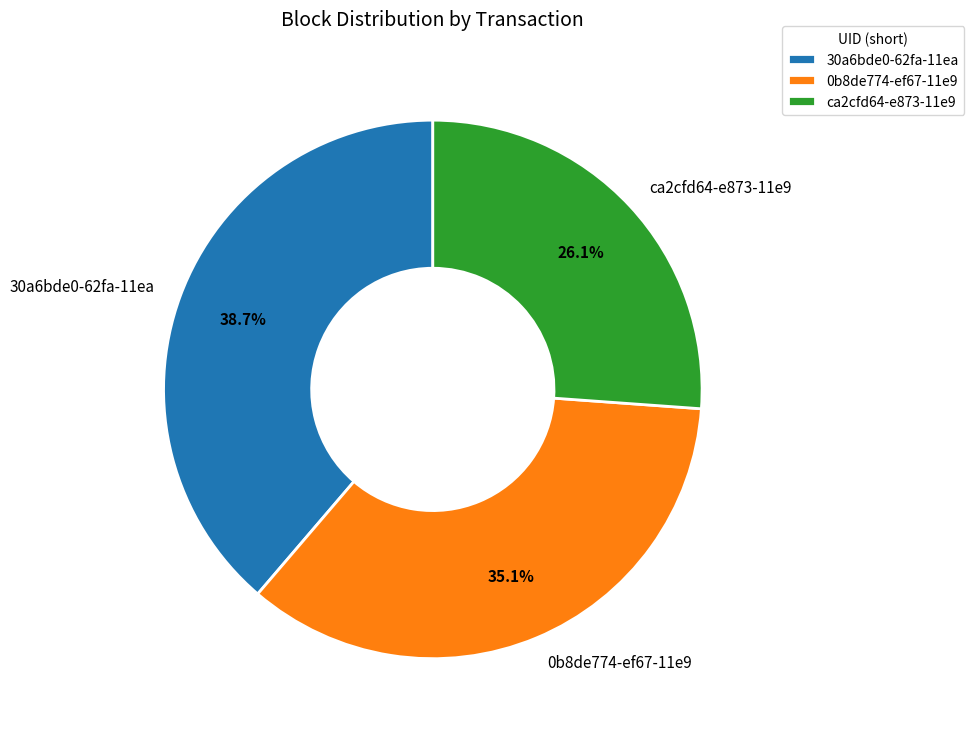

Does any single category account for the majority?

No